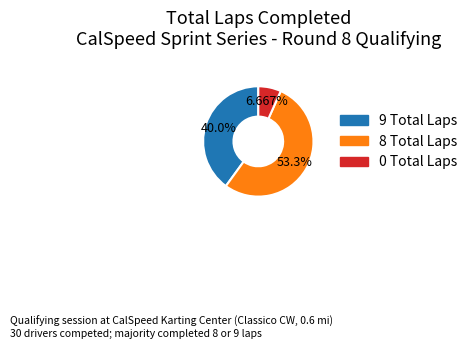

Does any single category account for the majority?

Yes